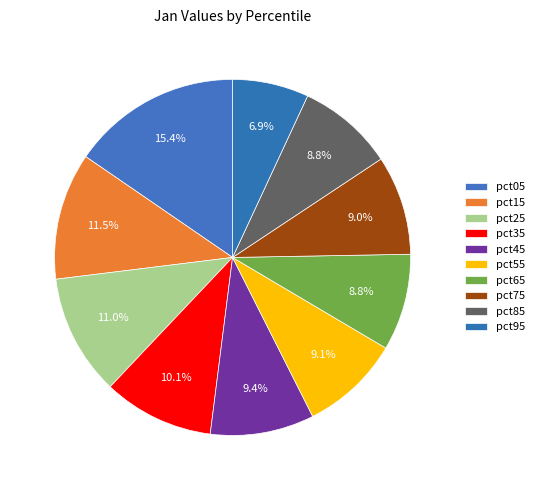

To the nearest percent, what is the difference between the largest and smallest slice percentages?

8%